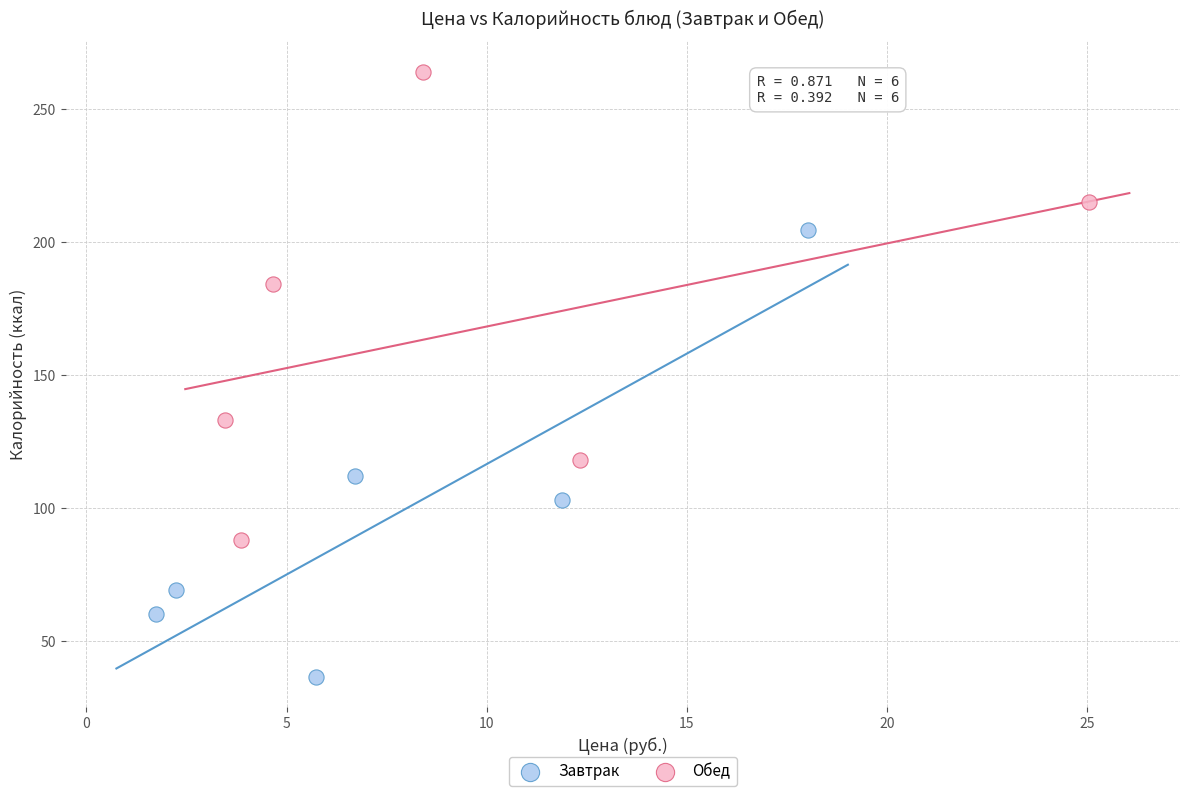

Which series contains the highest Y value?

Обед